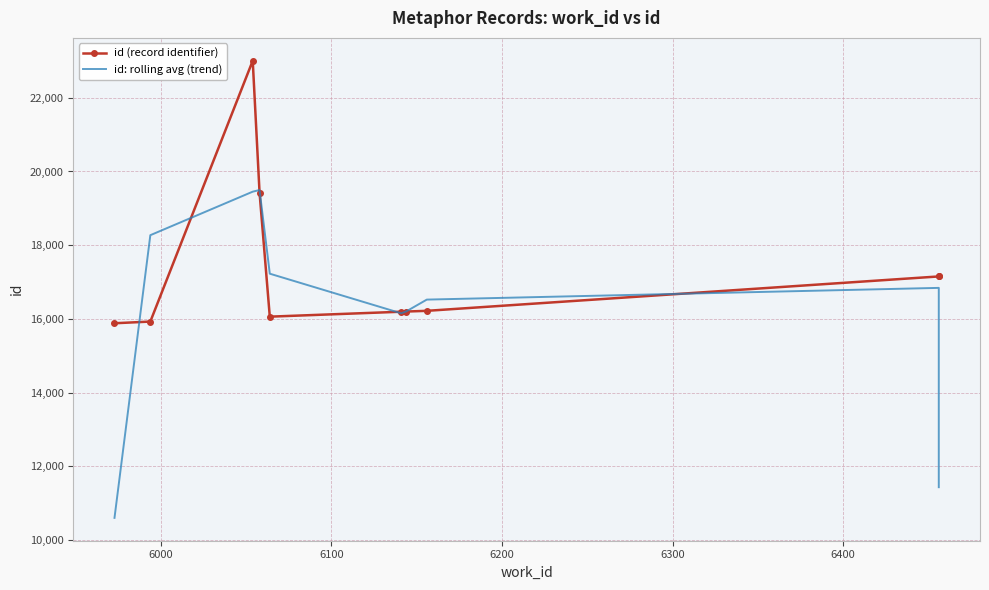

Where does the id: rolling avg (trend) series first go above 16842?

6000